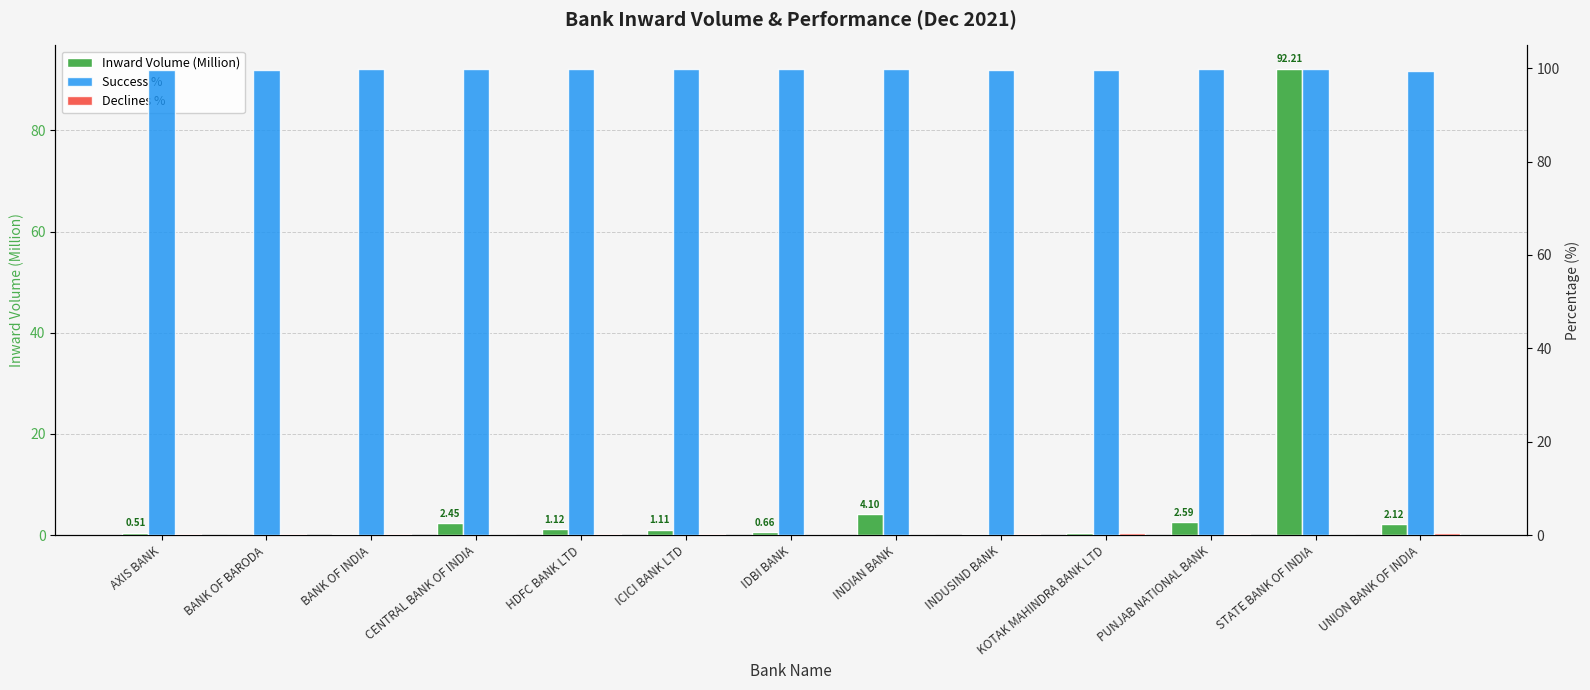

Reading left to right, extract all data points from this chart.

Inward Volume (Million): AXIS BANK=0.5	BANK OF BARODA=0.1	BANK OF INDIA=0.3	CENTRAL BANK OF INDIA=2.5	HDFC BANK LTD=1.1	ICICI BANK LTD=1.1	IDBI BANK=0.7	INDIAN BANK=4.1	INDUSIND BANK=0.2	KOTAK MAHINDRA BANK LTD=0.3	PUNJAB NATIONAL BANK=2.6	STATE BANK OF INDIA=92.2	UNION BANK OF INDIA=2.1
Success %: AXIS BANK=99.7	BANK OF BARODA=99.7	BANK OF INDIA=99.8	CENTRAL BANK OF INDIA=99.9	HDFC BANK LTD=99.8	ICICI BANK LTD=99.8	IDBI BANK=99.9	INDIAN BANK=99.9	INDUSIND BANK=99.7	KOTAK MAHINDRA BANK LTD=99.5	PUNJAB NATIONAL BANK=99.7	STATE BANK OF INDIA=99.9	UNION BANK OF INDIA=99.5
Declines %: AXIS BANK=0.3	BANK OF BARODA=0.3	BANK OF INDIA=0.2	CENTRAL BANK OF INDIA=0.1	HDFC BANK LTD=0.2	ICICI BANK LTD=0.1	IDBI BANK=0.1	INDIAN BANK=0.1	INDUSIND BANK=0.3	KOTAK MAHINDRA BANK LTD=0.5	PUNJAB NATIONAL BANK=0.3	STATE BANK OF INDIA=0.1	UNION BANK OF INDIA=0.5